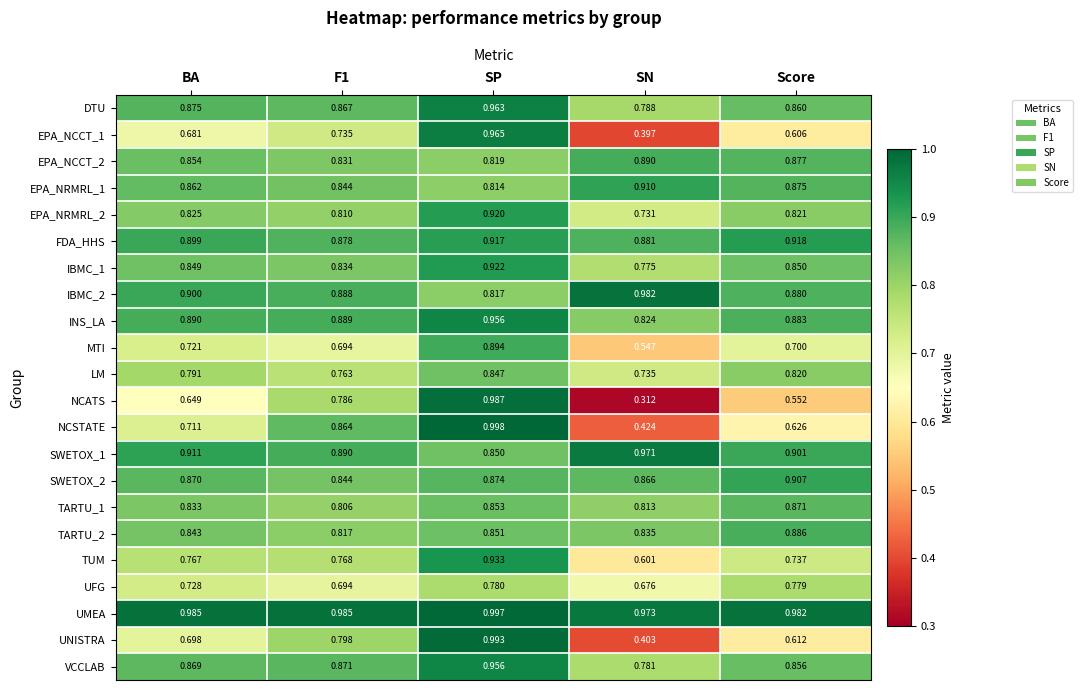

Where is EPA_NCCT_2 nearest to the value 0?

SP